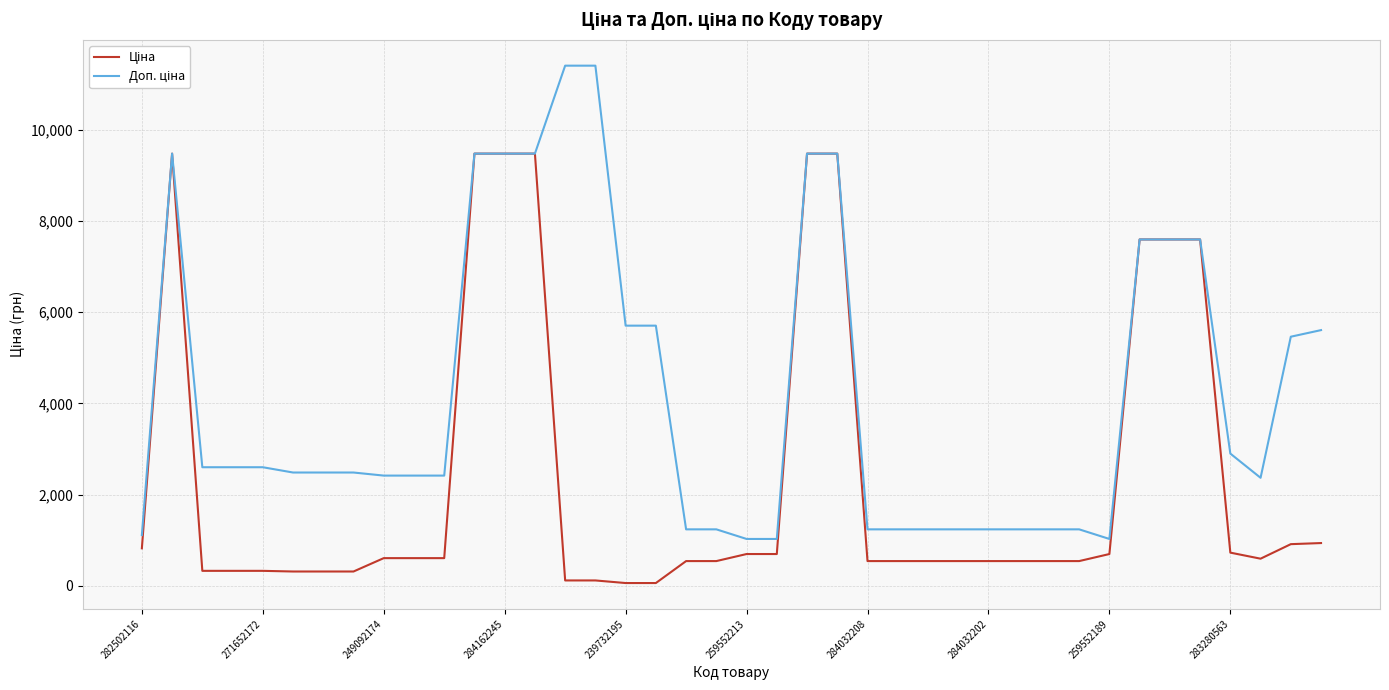

What is the maximum value shown in the chart?

11410.0